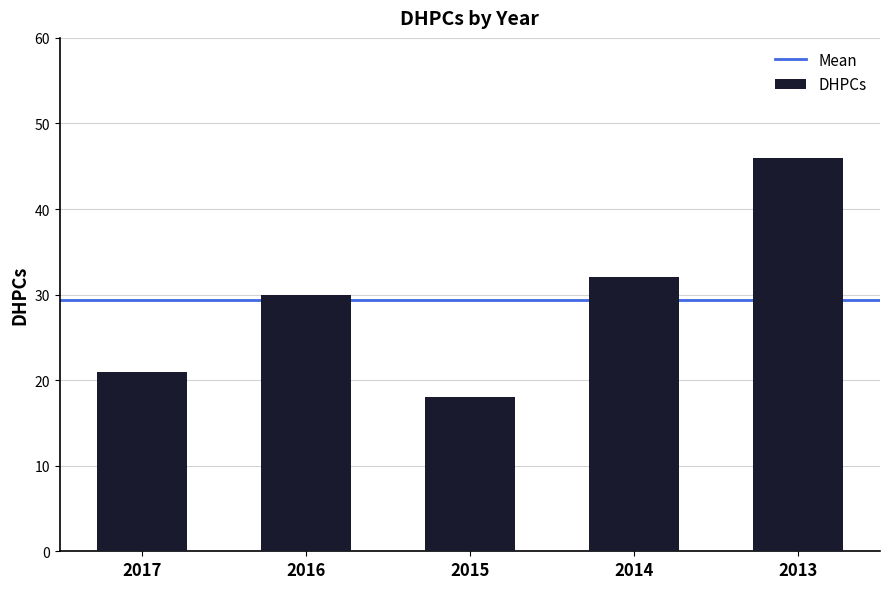

How many data points are less than 30?

2